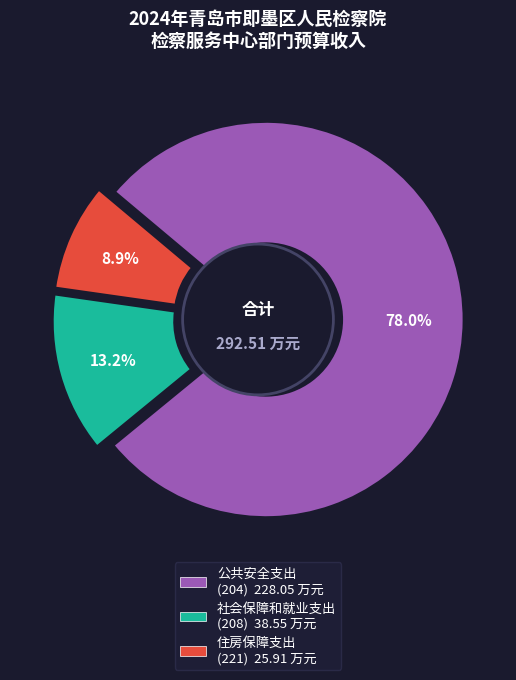

Is there any slice that represents more than half of the pie?

Yes